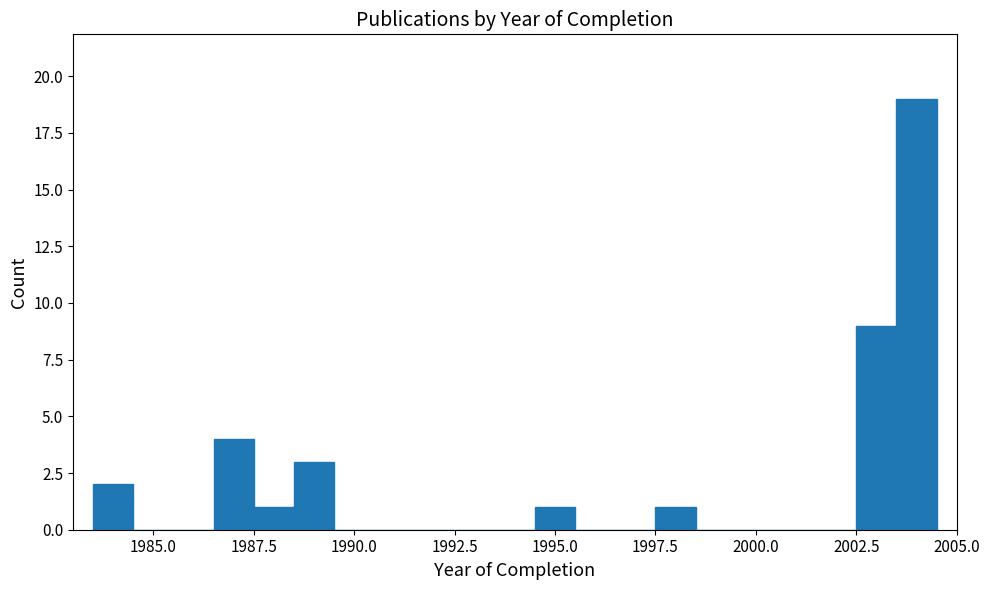

Read against the x-axis, roughly where is the centre of the tallest bar?

2004.0